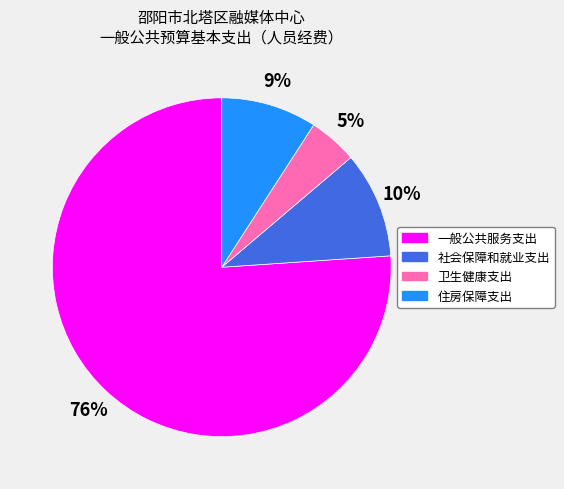

How many segments does this pie chart have?

4